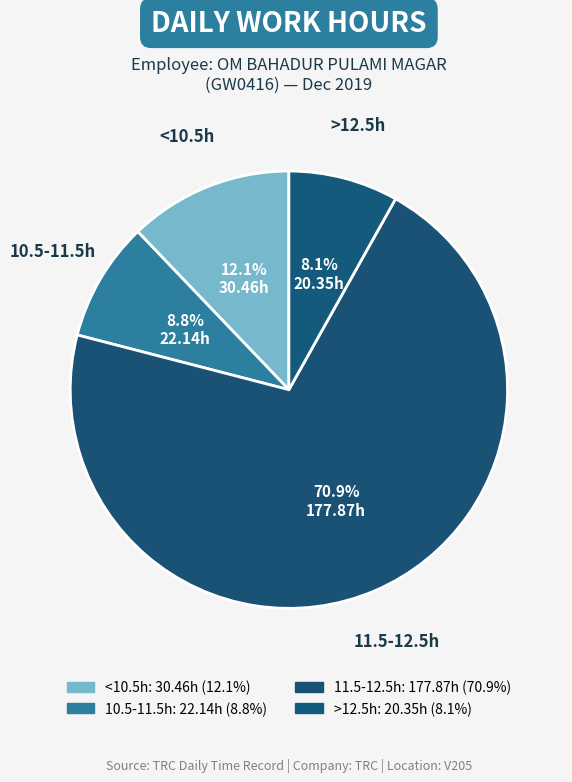

How many segments does this pie chart have?

4